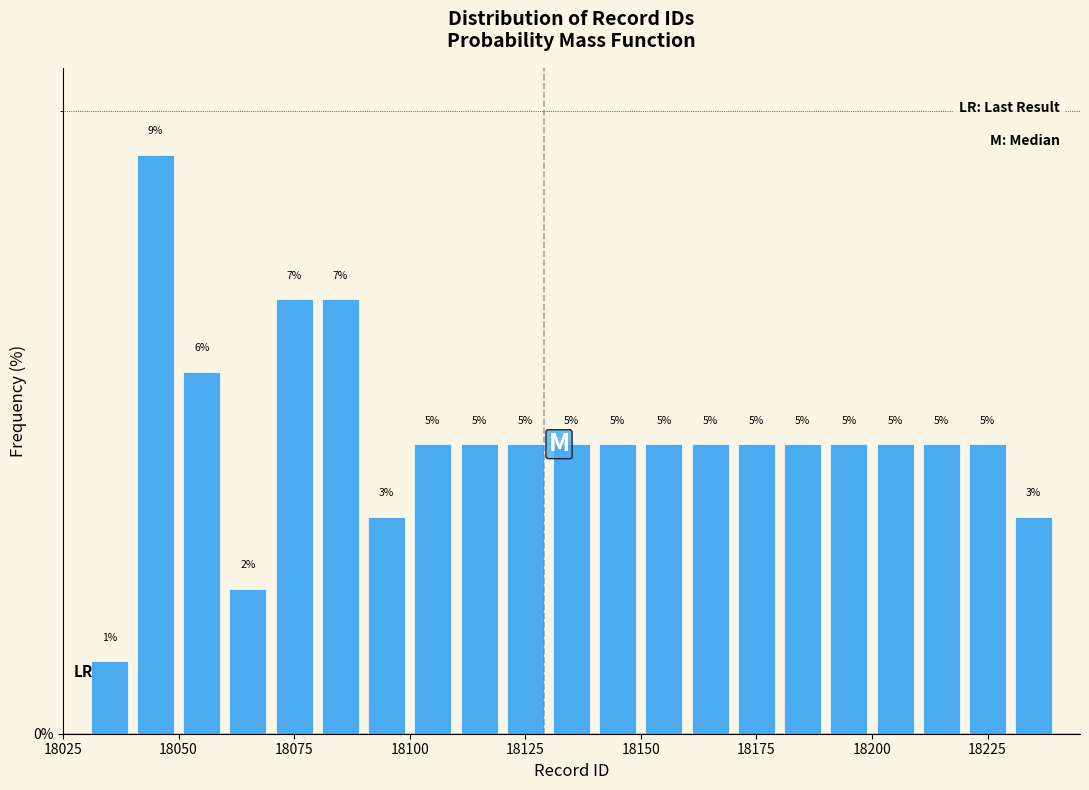

Read against the x-axis, roughly where is the centre of the tallest bar?

18045